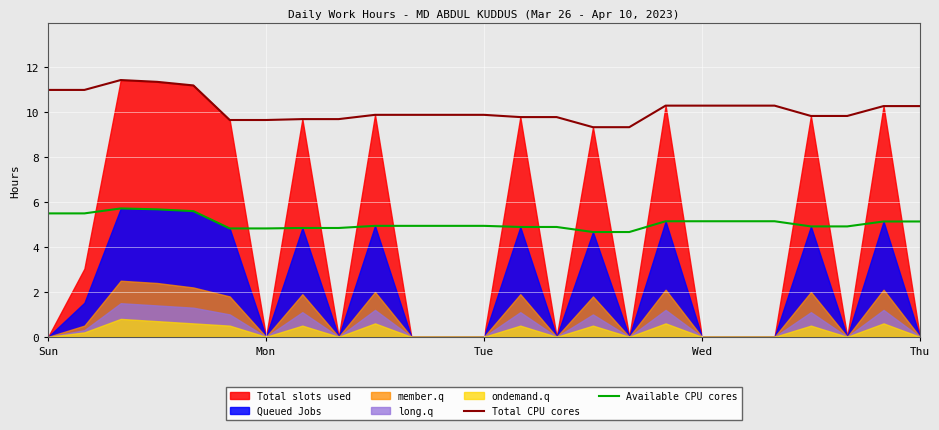

What is the lowest value of the Total CPU cores series?

9.3